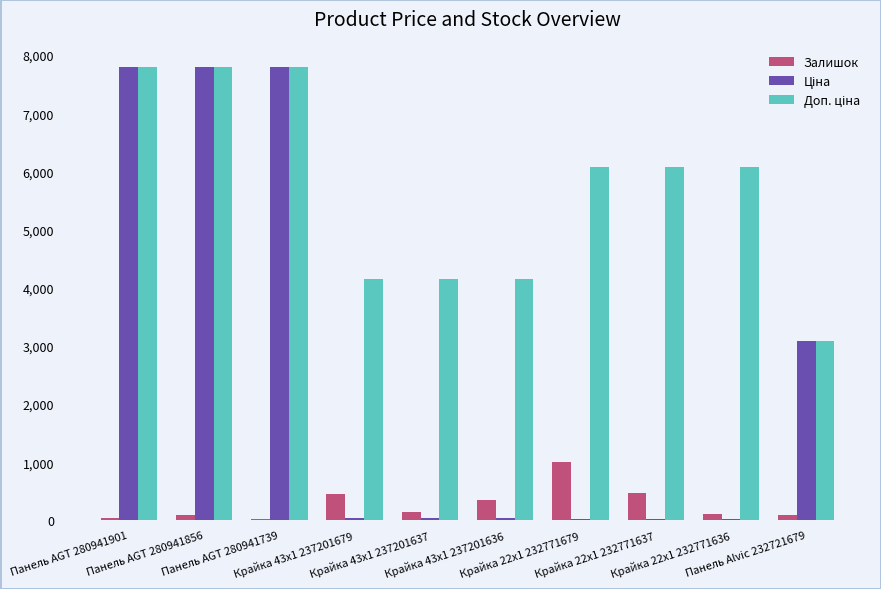

What is the highest value of the Залишок series?

1003.0